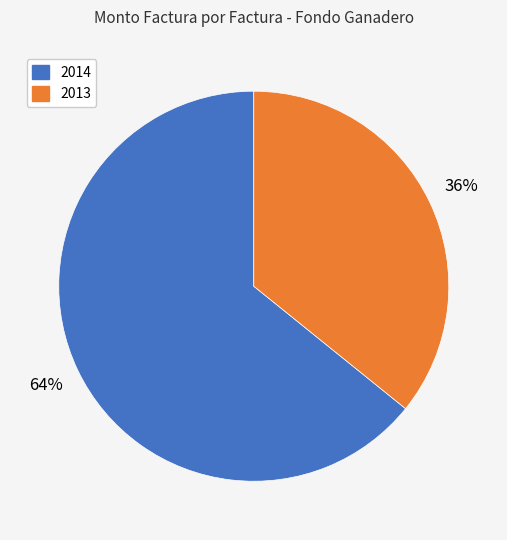

To the nearest percent, what is the average slice percentage?

50%